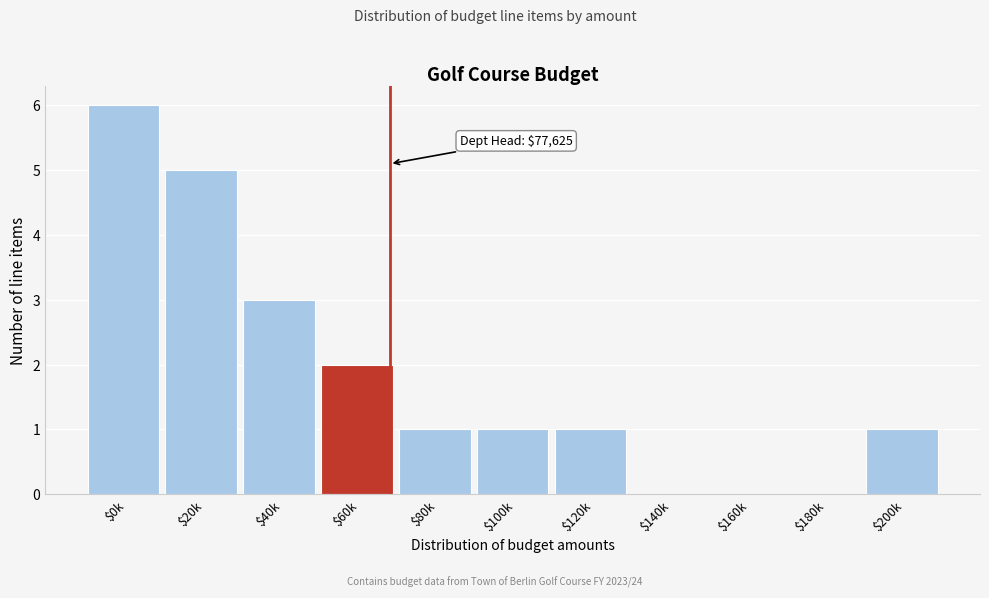

What is the sum of all values?

20